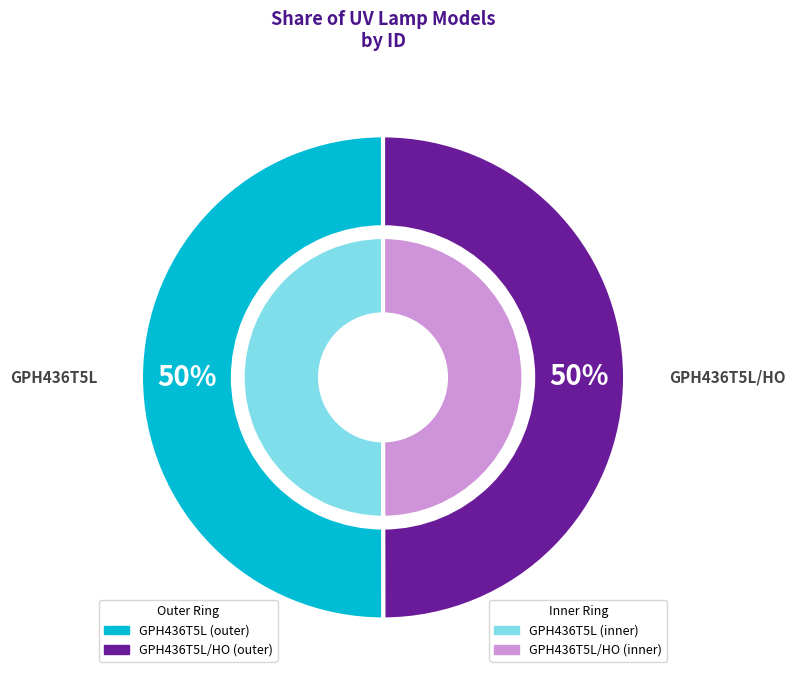

Is it true that GPH436T5L/HO is 63% of the pie?

False